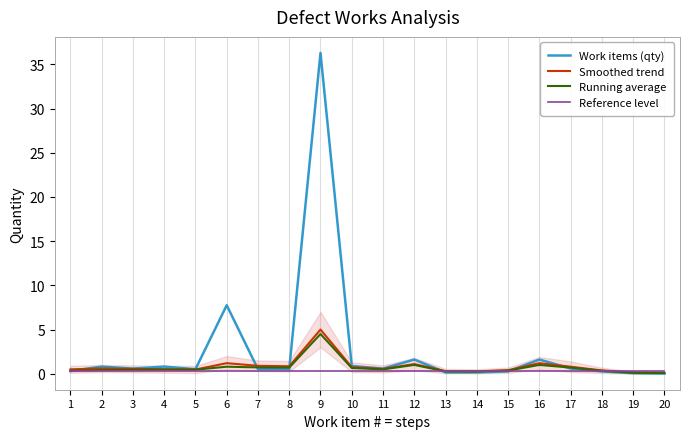

Count the number of categories in the chart.

20